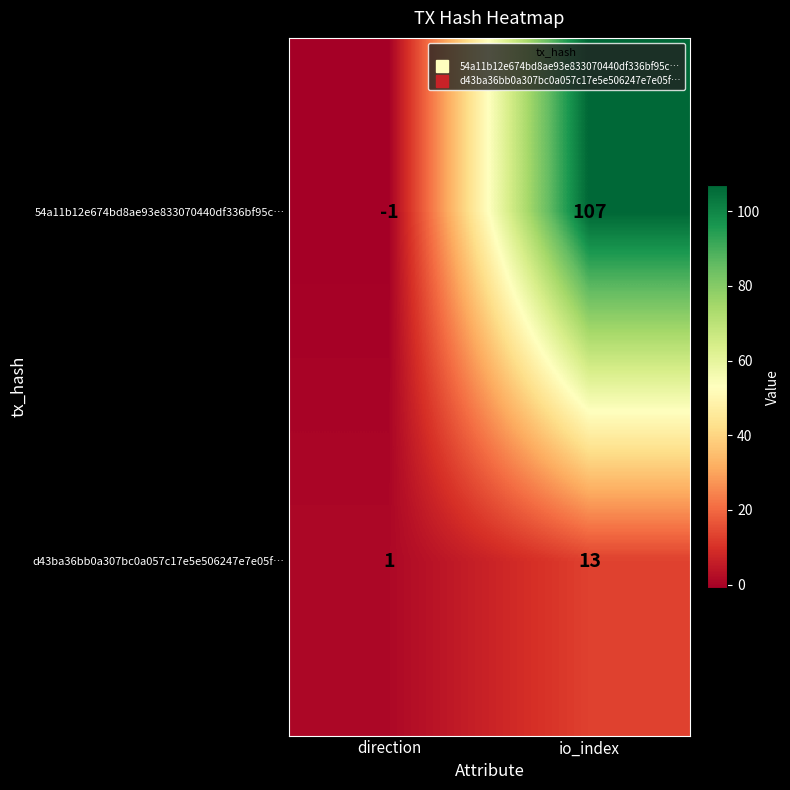

At io_index, list the series in order from largest to smallest.

54a11b12e674bd8ae93e833070440df336bf95c…, d43ba36bb0a307bc0a057c17e5e506247e7e05f…